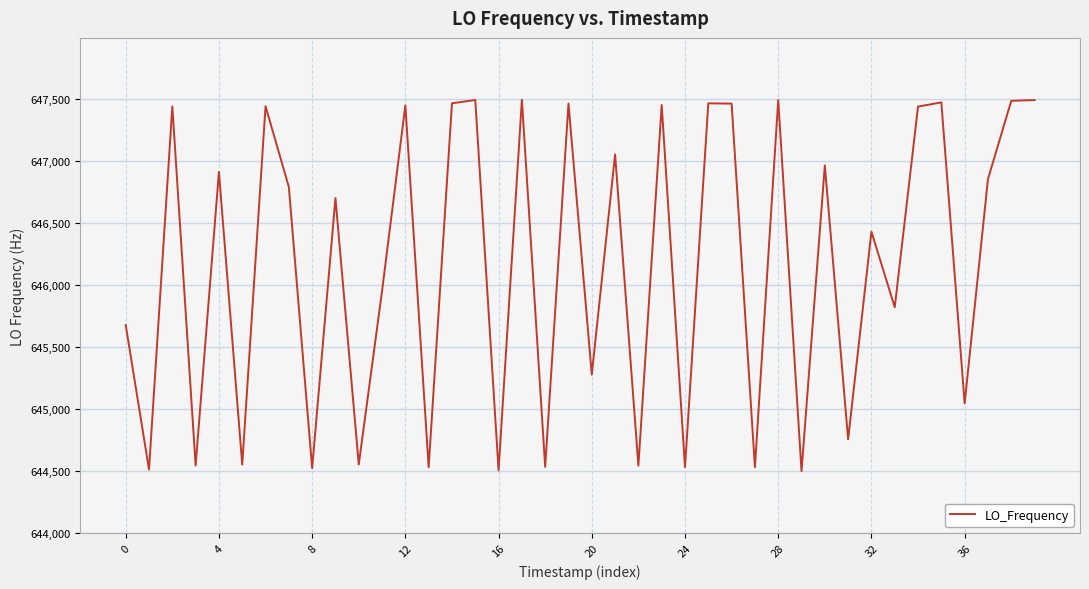

What is the smallest value displayed?

644497.1